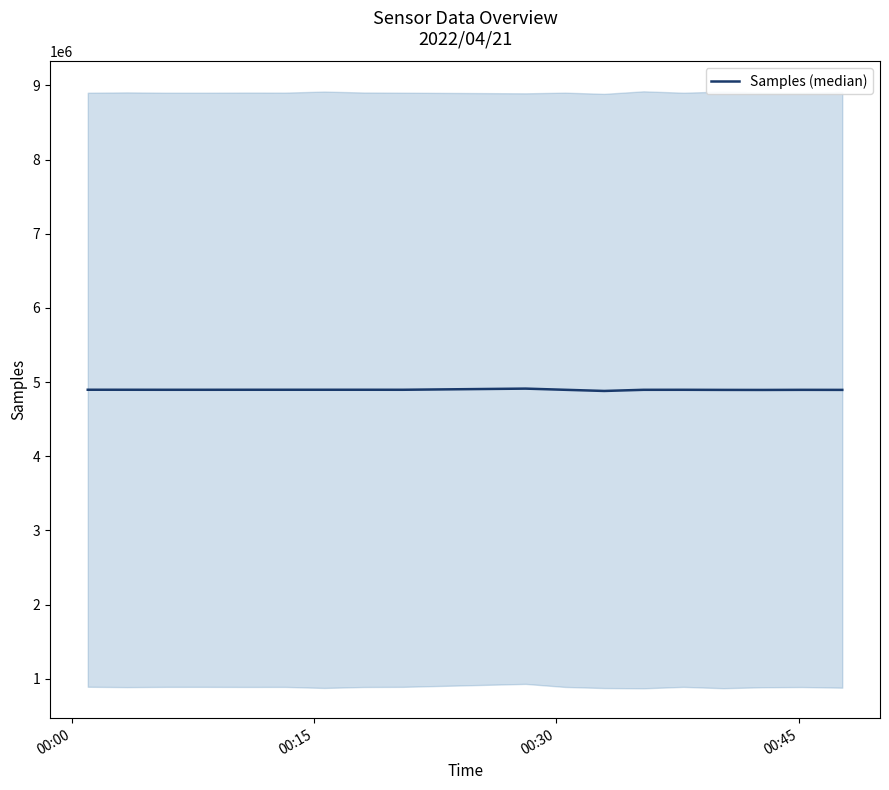

How many interior local peaks (higher than both neighbors) does the data have?

4